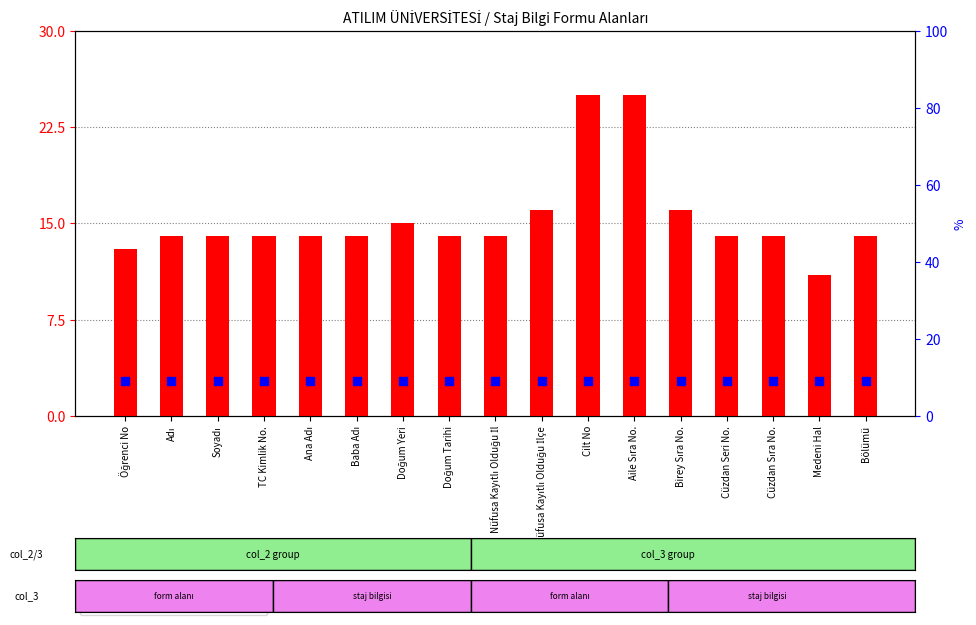

What is the total value across all series at Doğum Tarihi?

23